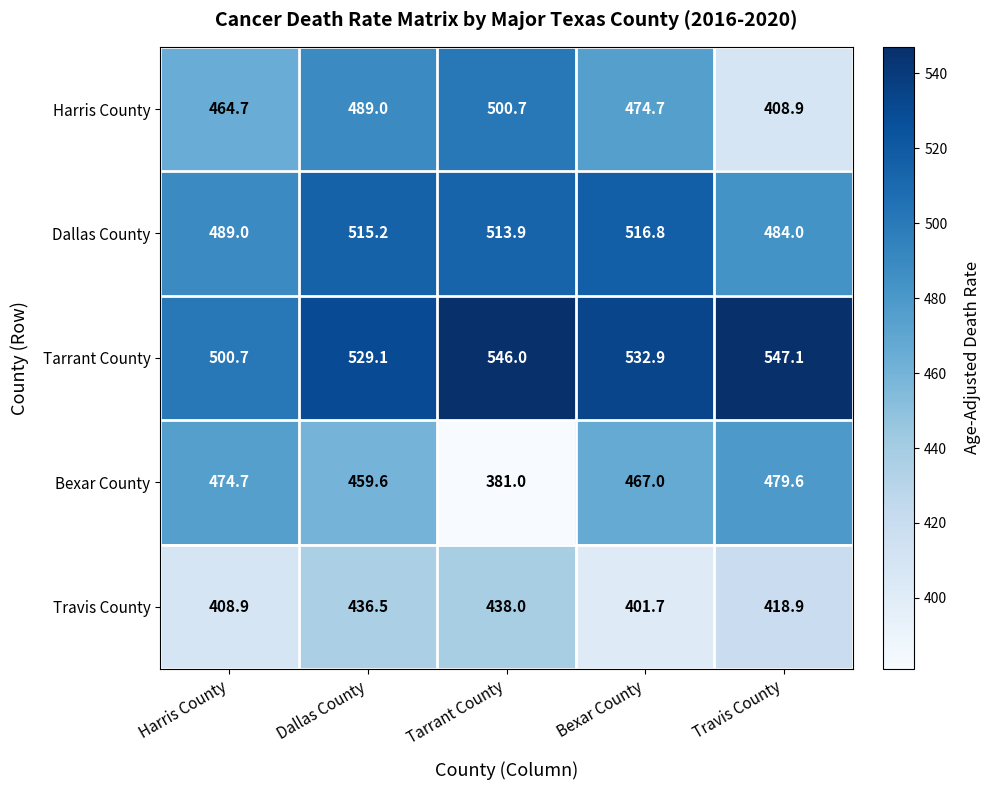

What is the average value of the Dallas County series?

503.8